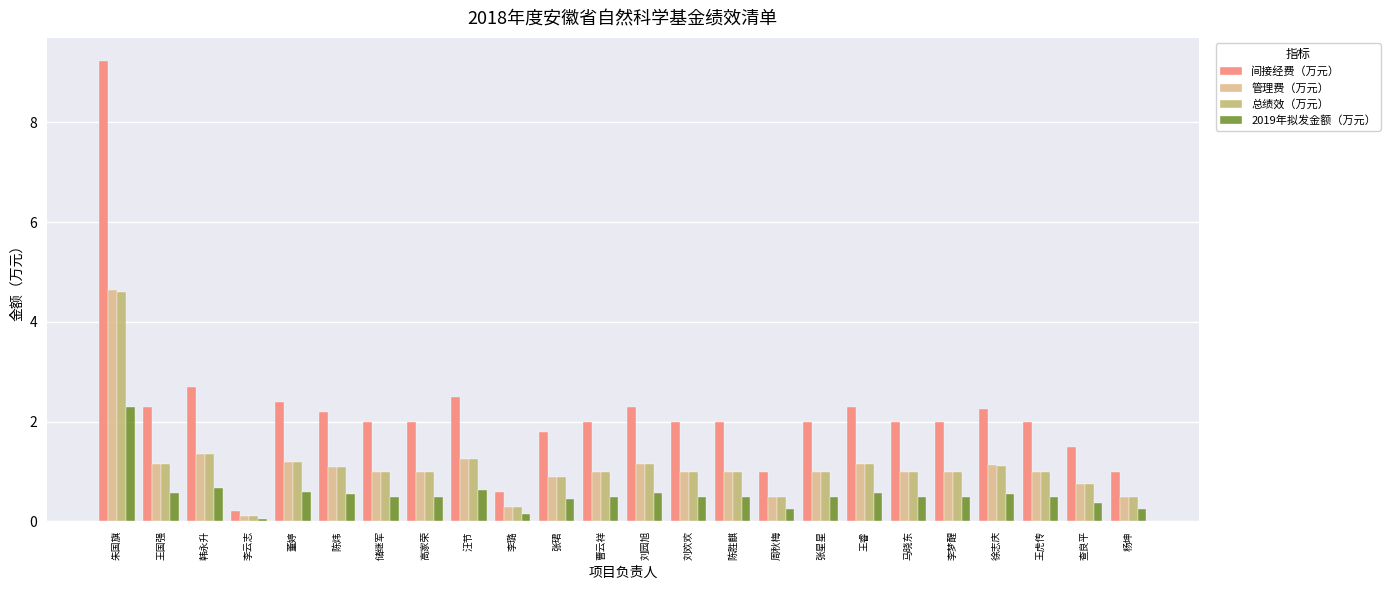

What is the total value across all series at 张星星?

4.5